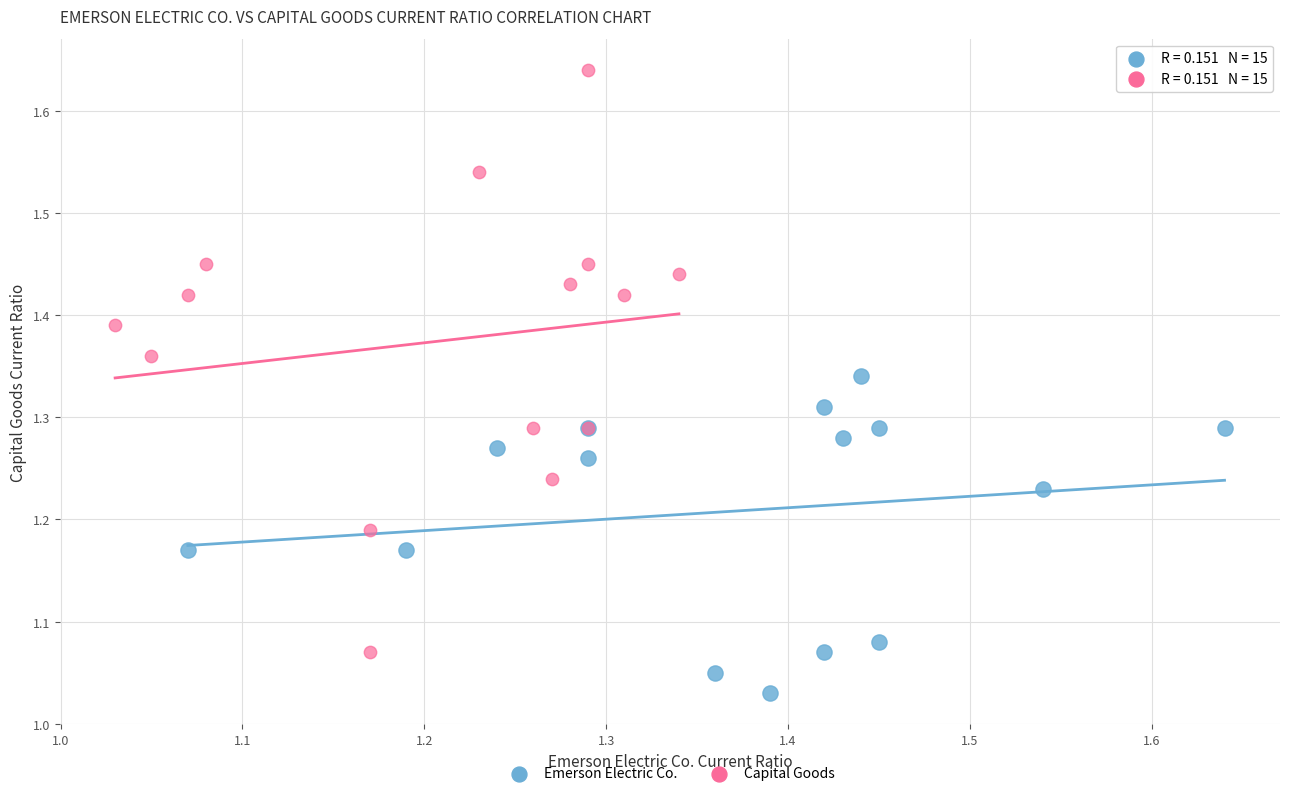

Which series has the widest spread of Y values?

Capital Goods